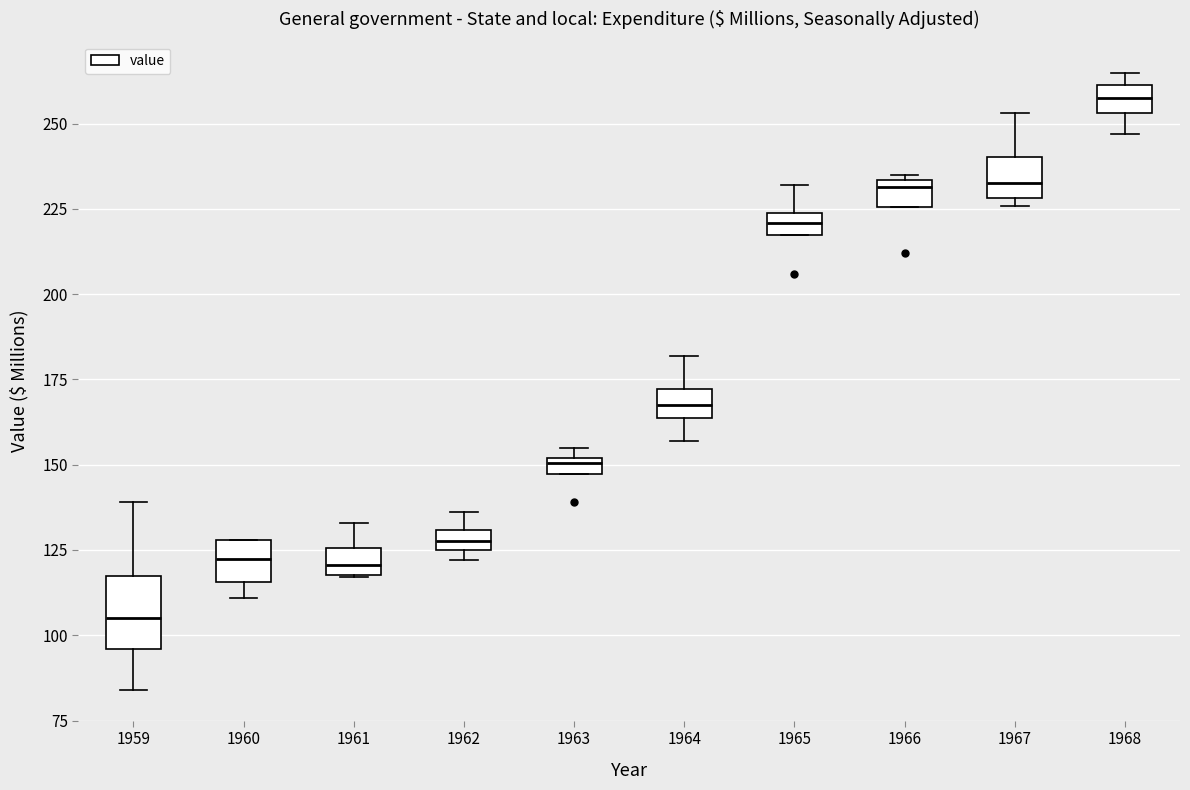

Where does the upper whisker of the box at x = 1962 end on the y-axis? The values are not printed on the chart, so give them approximately, as read against the axis.

135